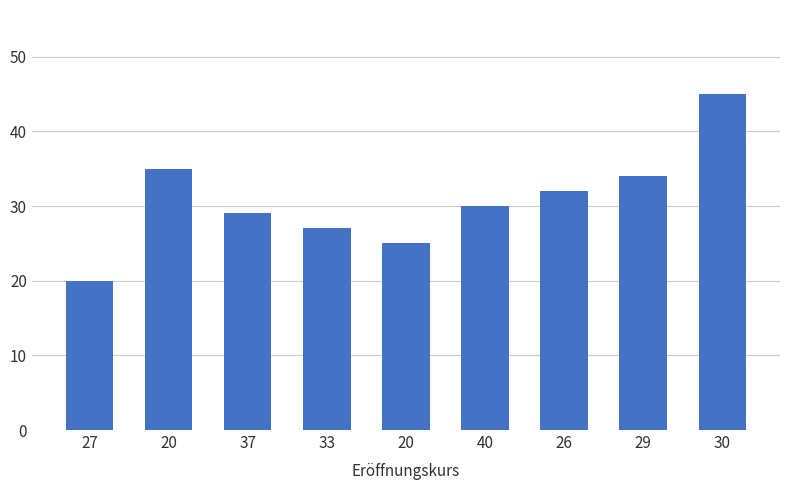

Count the number of data series in this chart.

1